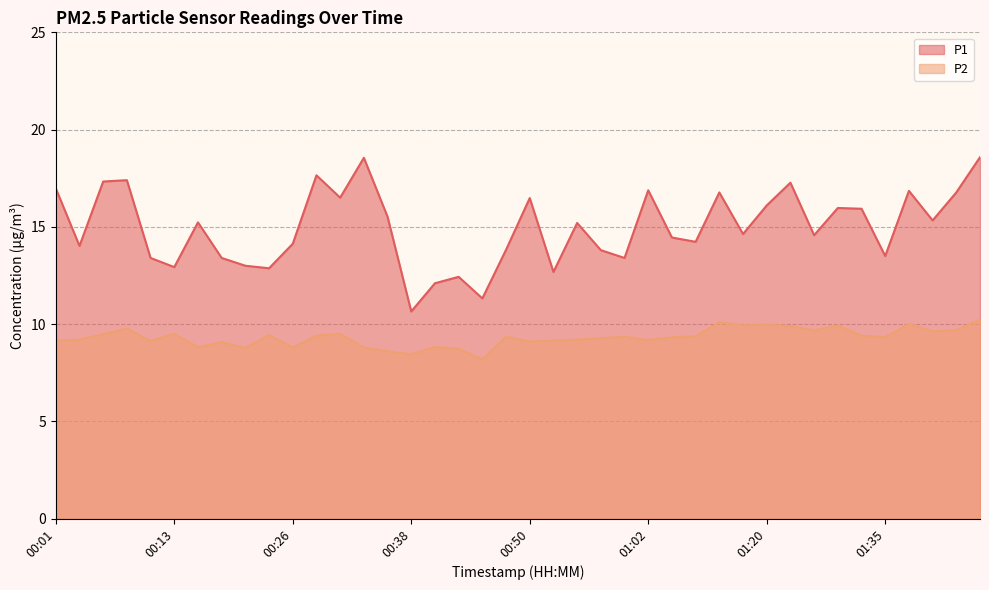

How many interior local peaks does the P1 series have?

12